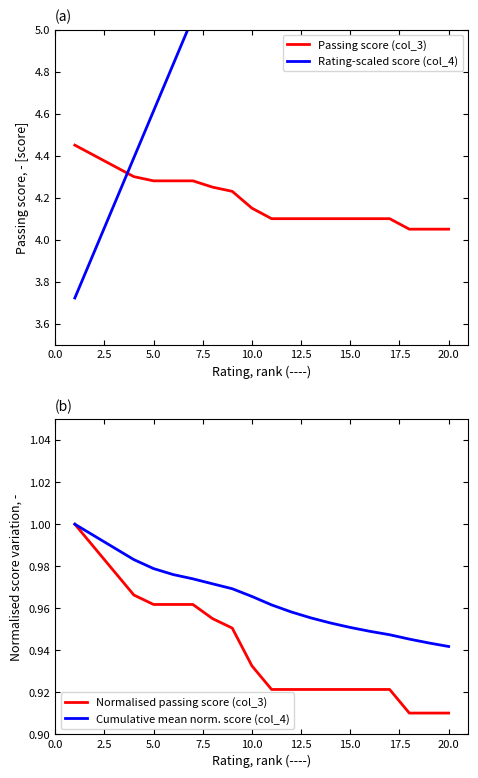

What is the spread (max minus min) of values at 20.0?

7.0